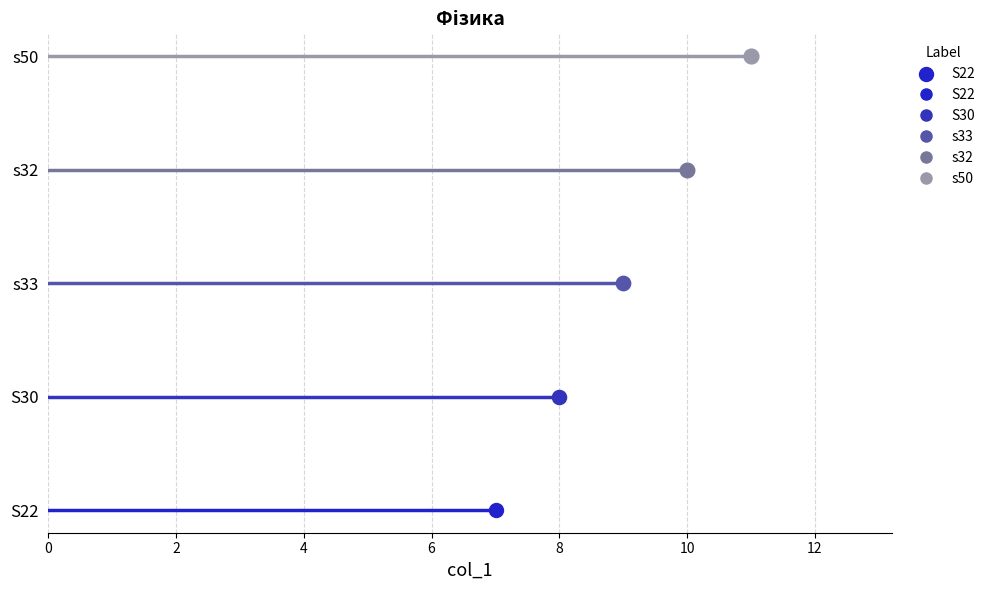

What is the change in value from S22 to S30?

+1